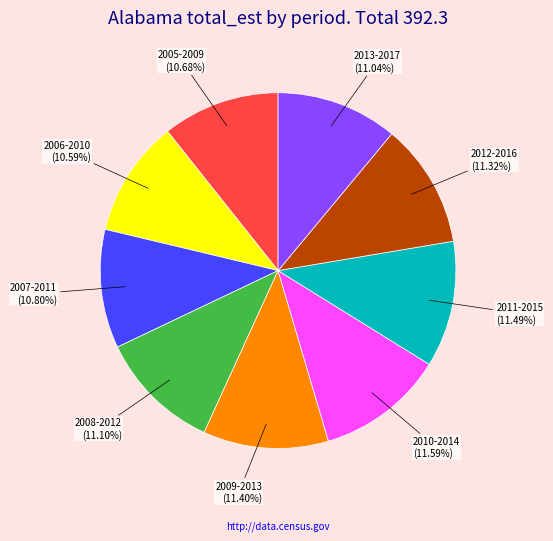

To the nearest percent, what is the average slice percentage?

11%